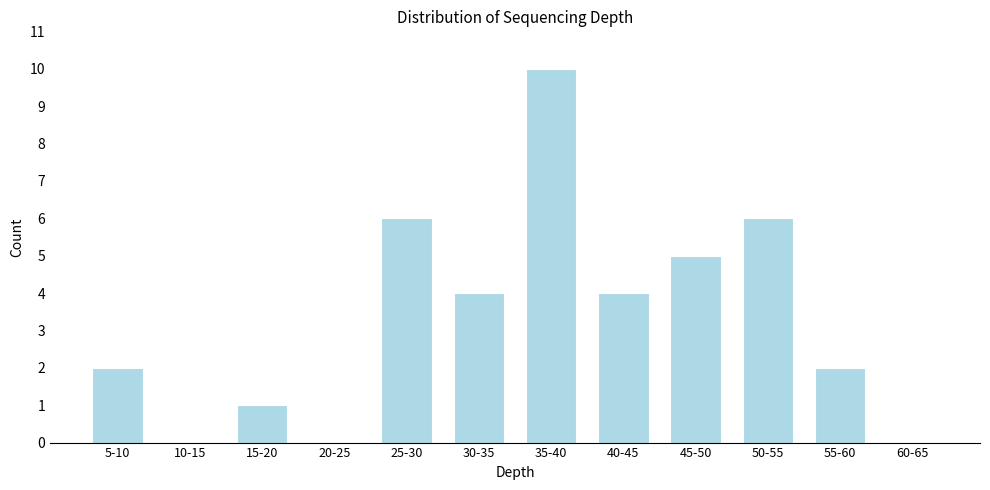

Reading left to right, transcribe all the data shown in this chart.

5-10=2	10-15=0	15-20=1	20-25=0	25-30=6	30-35=4	35-40=10	40-45=4	45-50=5	50-55=6	55-60=2	60-65=0